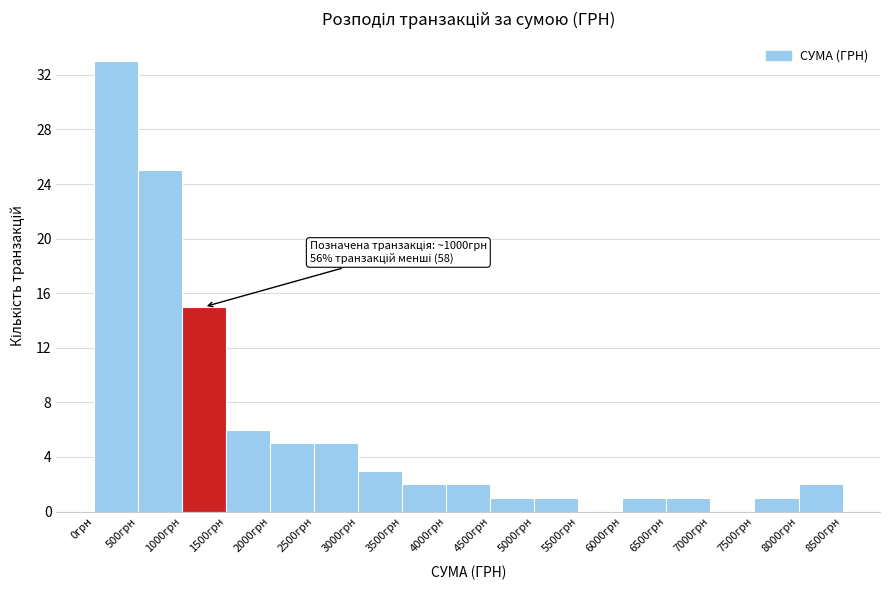

Which range on the x-axis has the tallest bar?

0 to 500